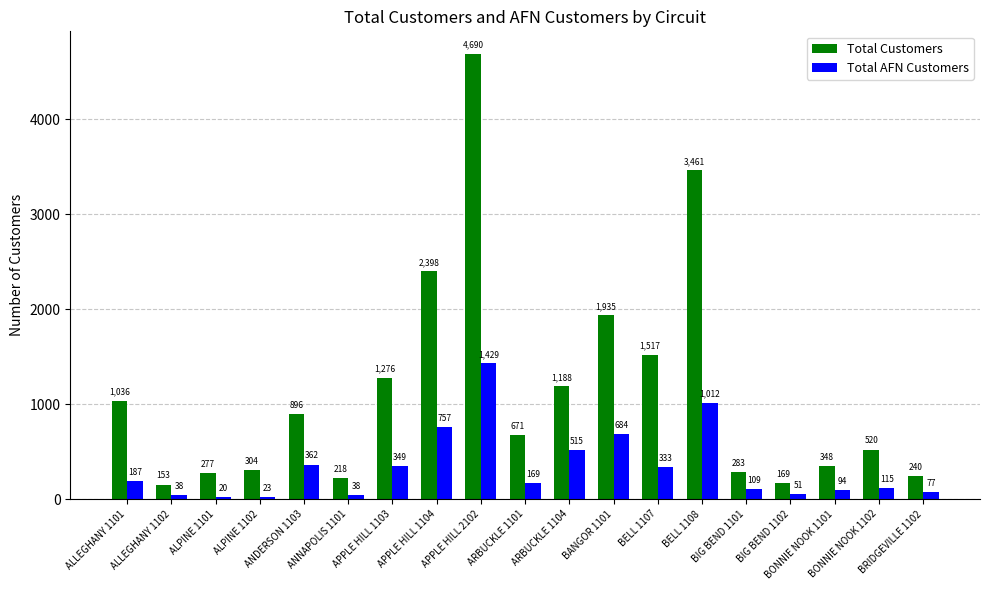

What is the sum of the Total AFN Customers values at BIG BEND 1101 and APPLE HILL 2102?

1538